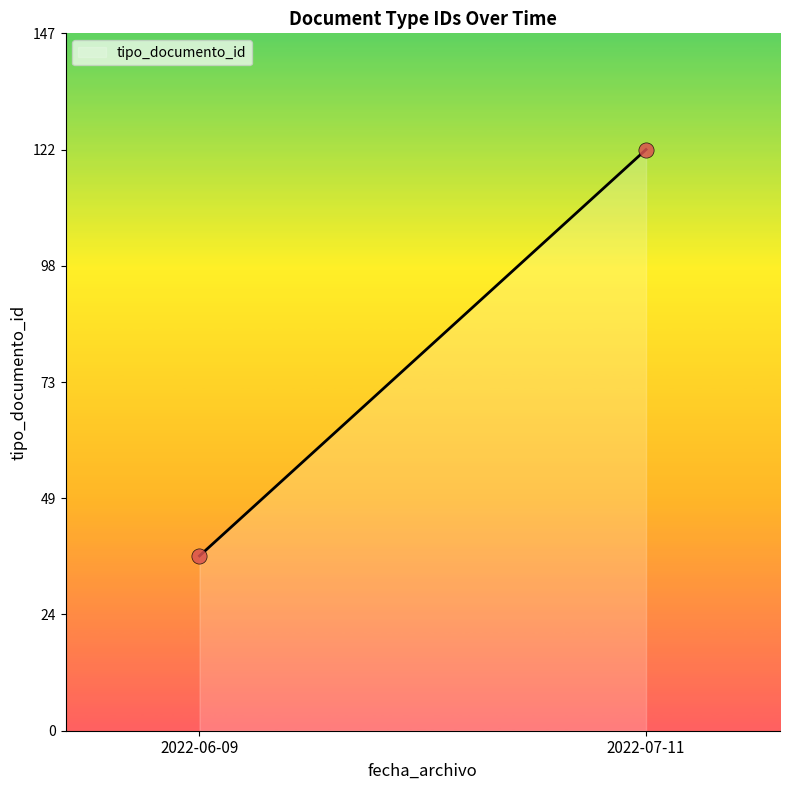

What is the difference between the maximum and minimum values?

86.0